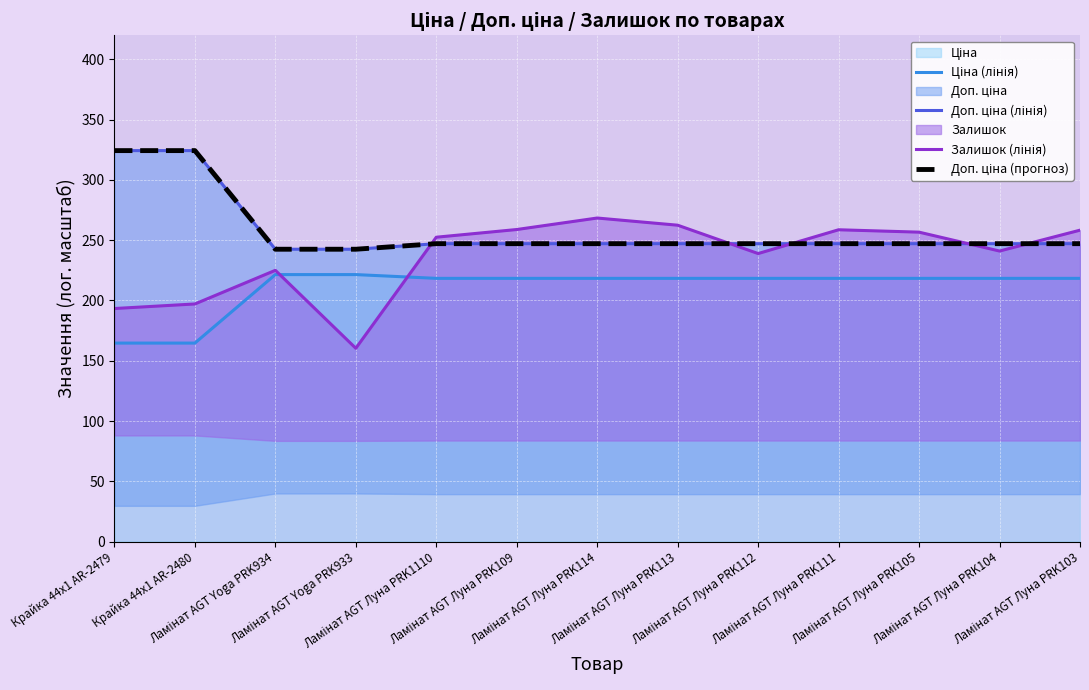

The value of Доп. ціна (лінія) at Ламінат AGT Луна PRK112 is 368.0. True or false?

False